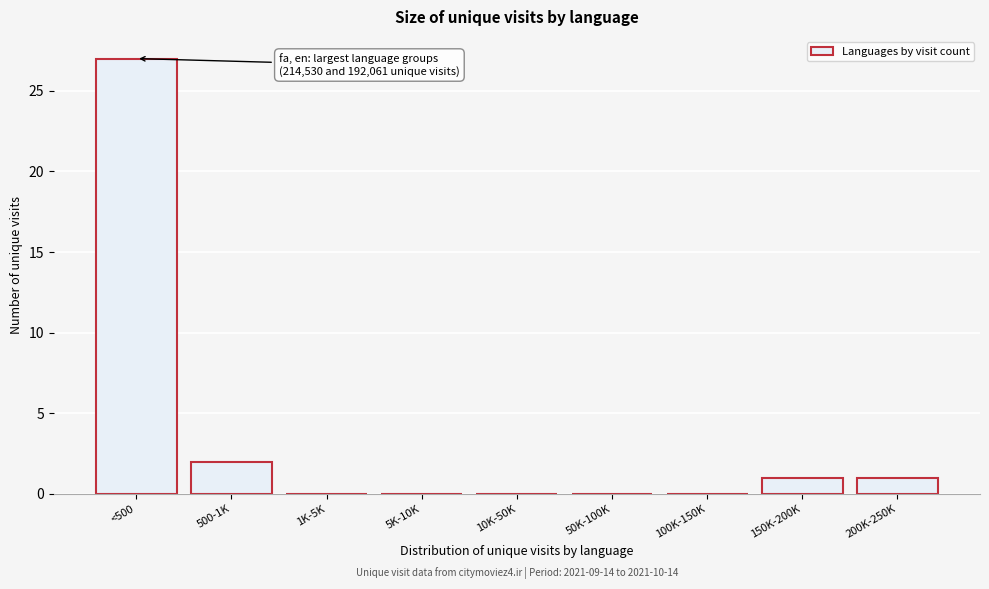

Reading left to right, transcribe all the data shown in this chart.

<500=27	500-1K=2	1K-5K=0	5K-10K=0	10K-50K=0	50K-100K=0	100K-150K=0	150K-200K=1	200K-250K=1